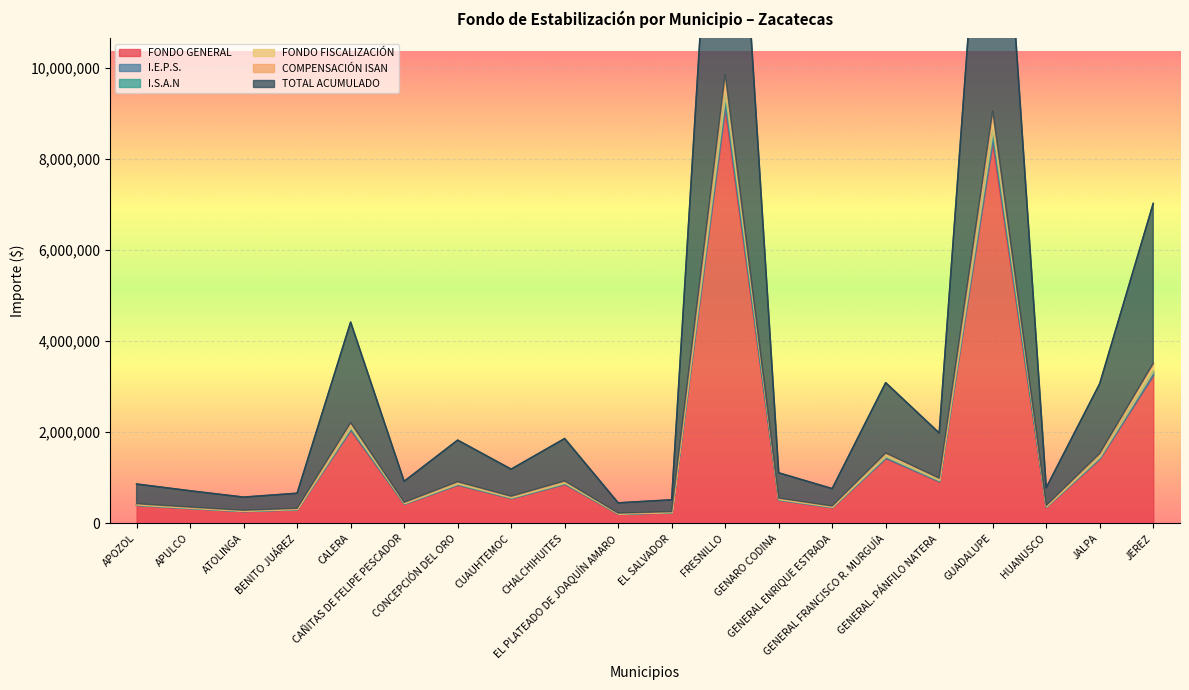

What is the highest value of the I.E.P.S. series?

9338616